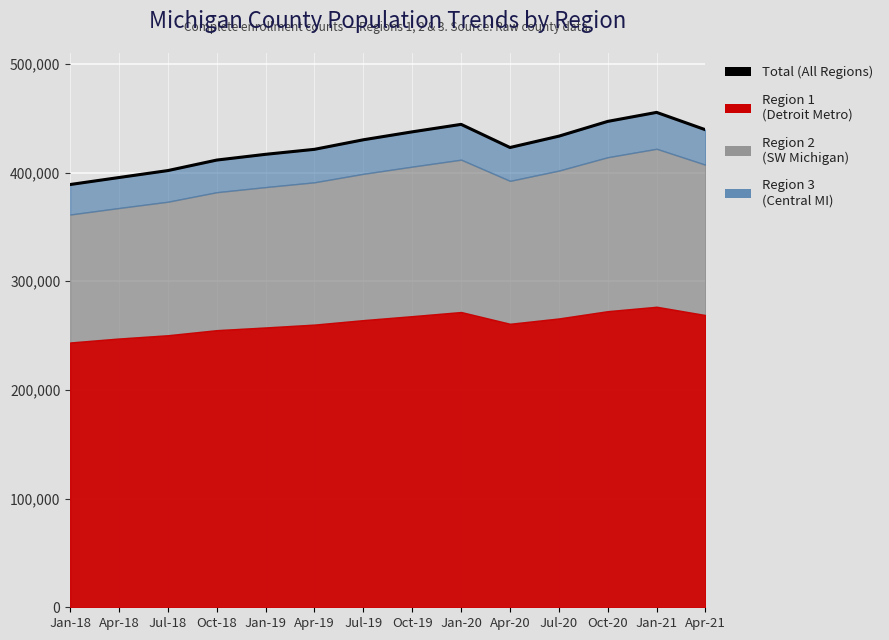

Rank the categories by value from lowest to highest.

Jan-18, Apr-18, Jul-18, Oct-18, Jan-19, Apr-19, Apr-20, Jul-19, Jul-20, Oct-19, Apr-21, Jan-20, Oct-20, Jan-21